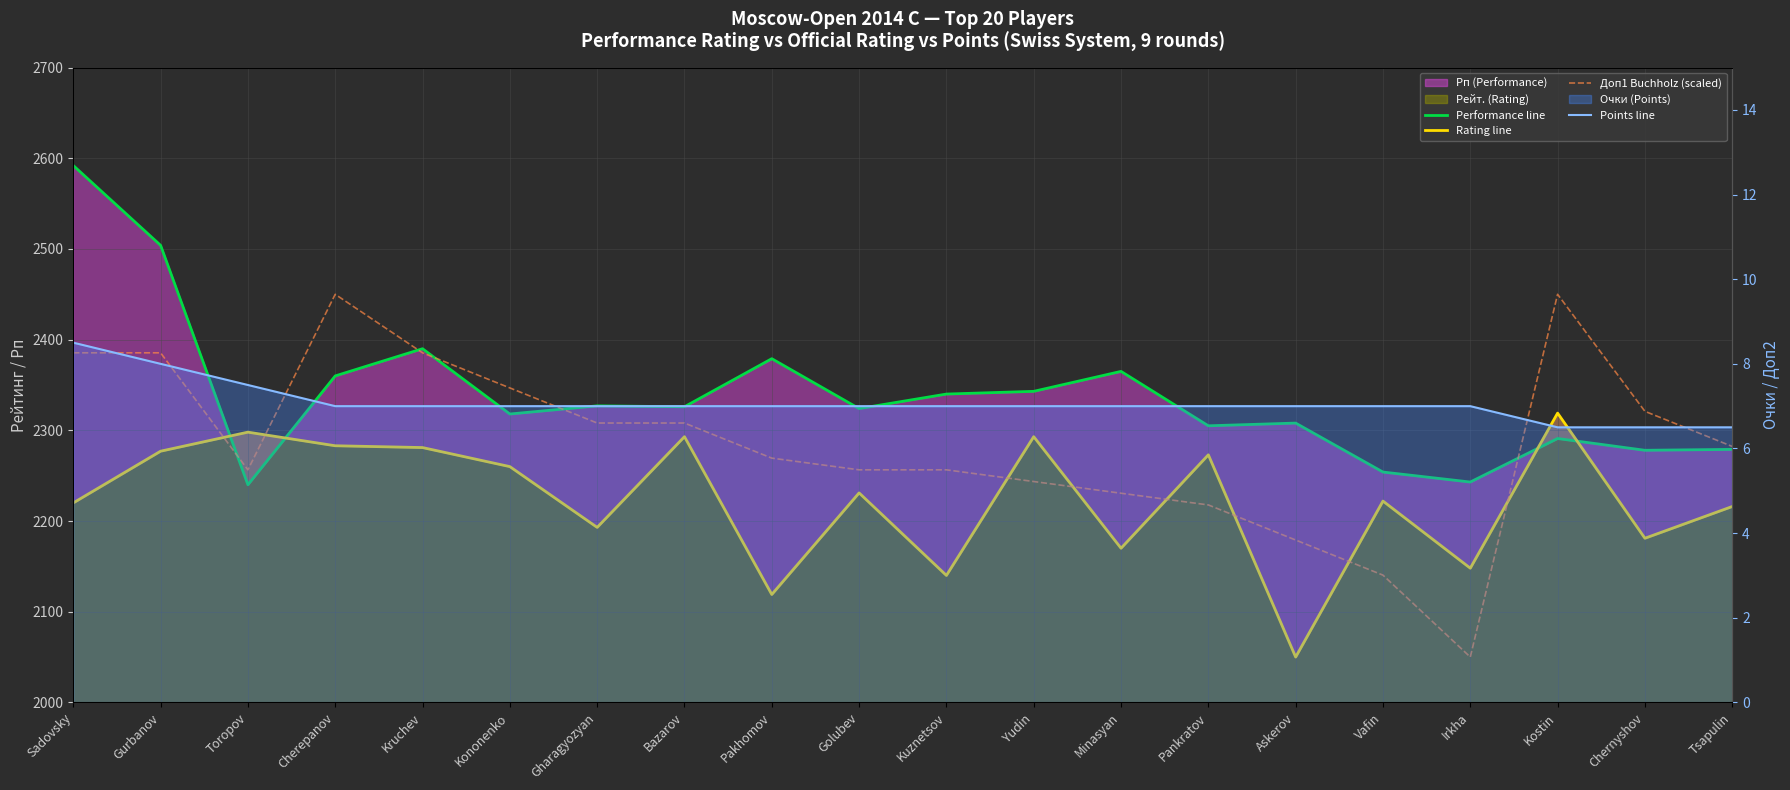

What is the label of the 1st point from the left?

Sadovsky